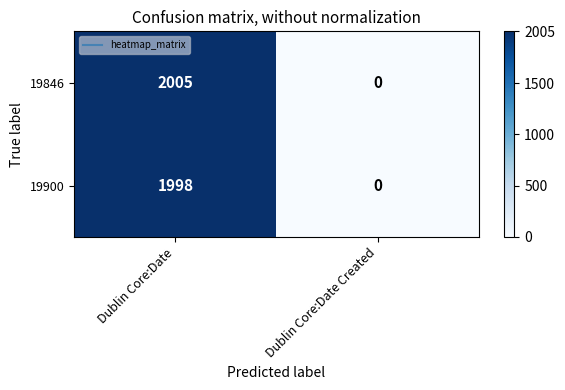

Which series has the largest total across all categories?

19846